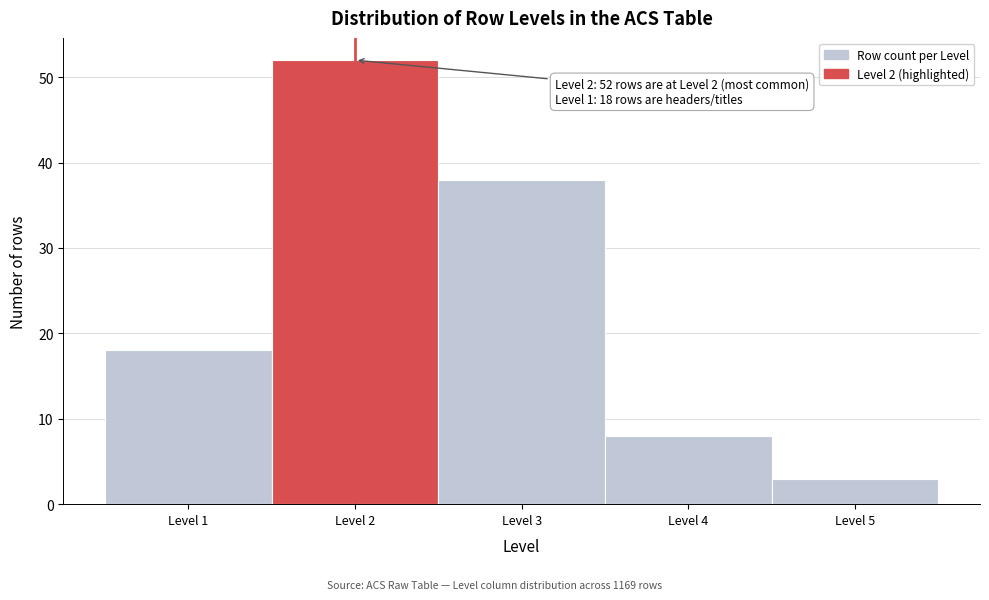

Over which range of the x-axis is the bar tallest?

1.5 to 2.5